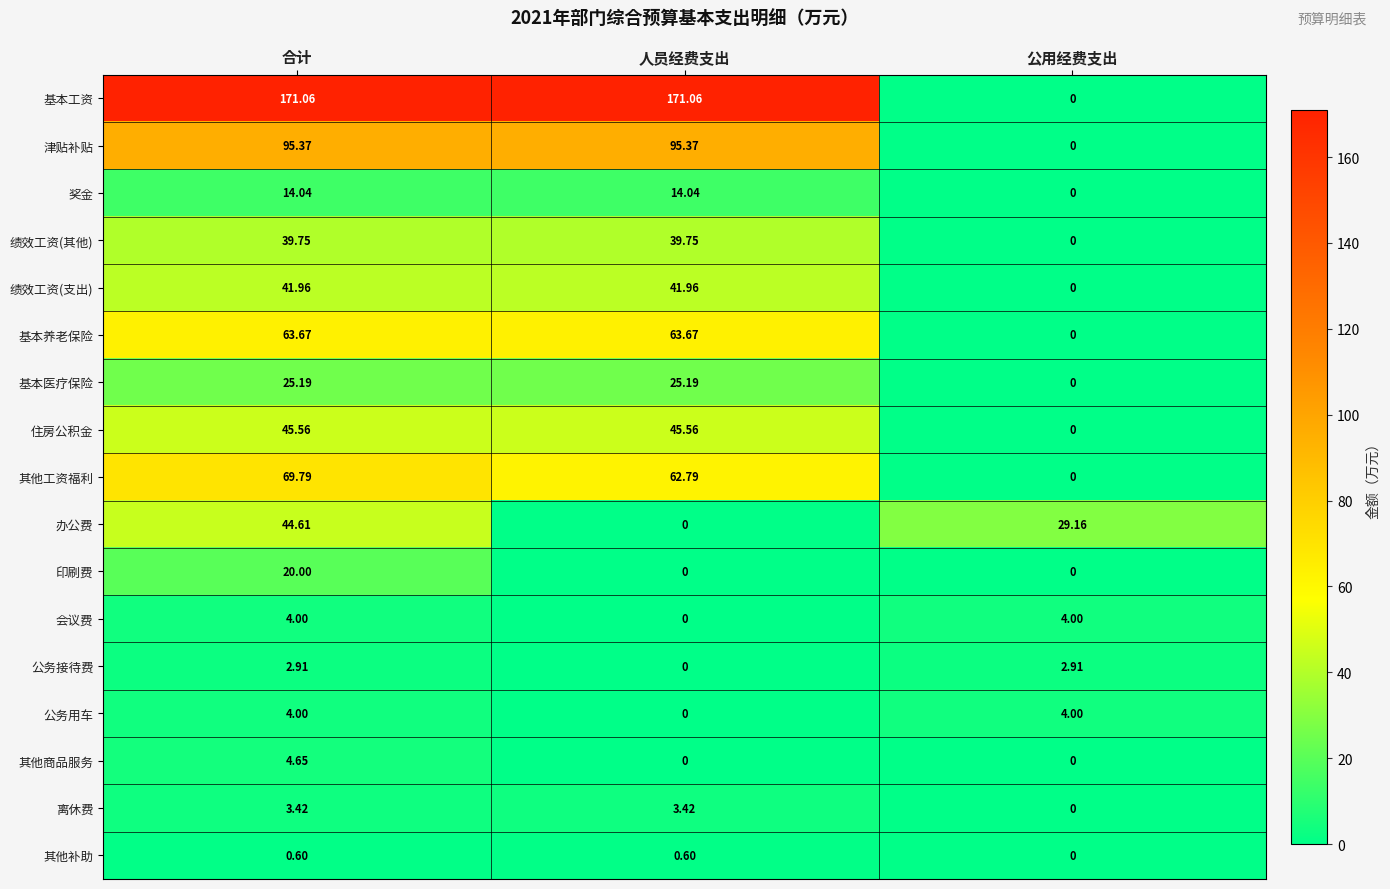

Which series changed the most between 合计 and 人员经费支出?

办公费